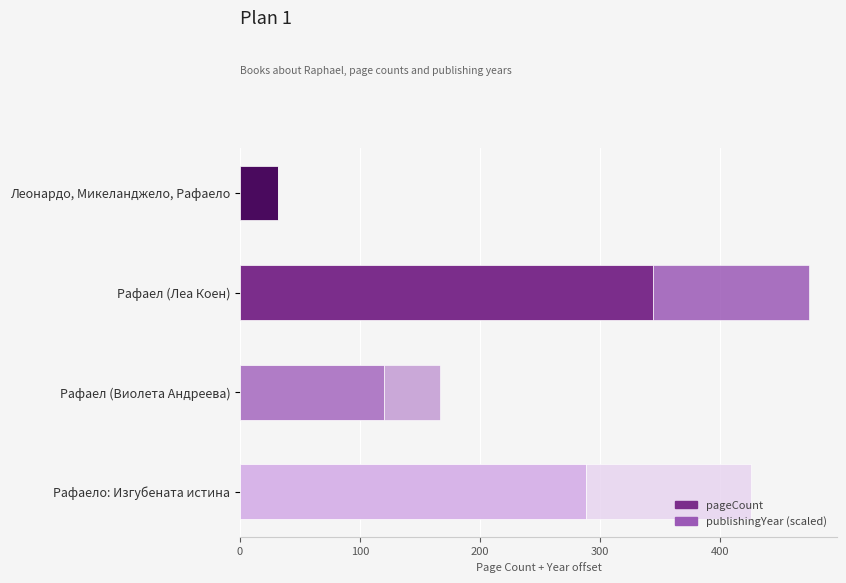

What is the maximum value for pageCount?

344.0